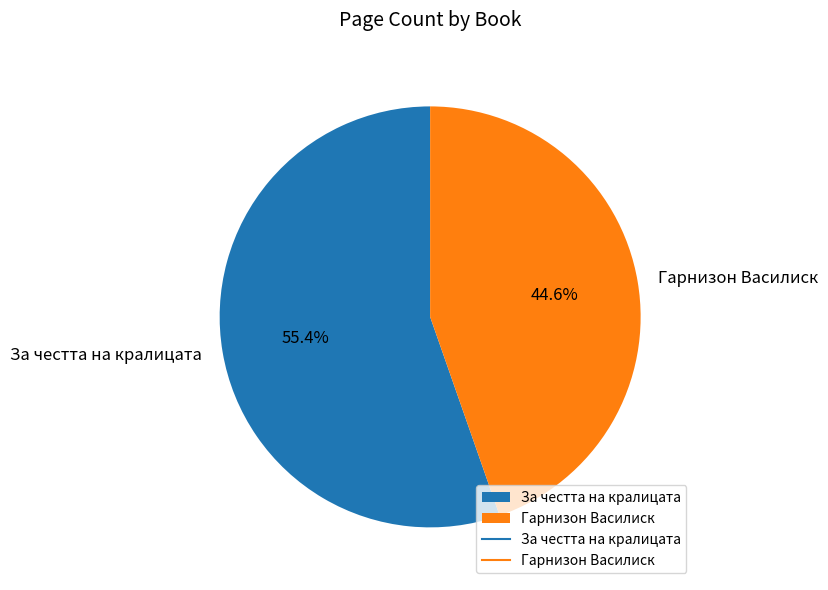

Which slice represents more than half of the pie?

За честта на кралицата